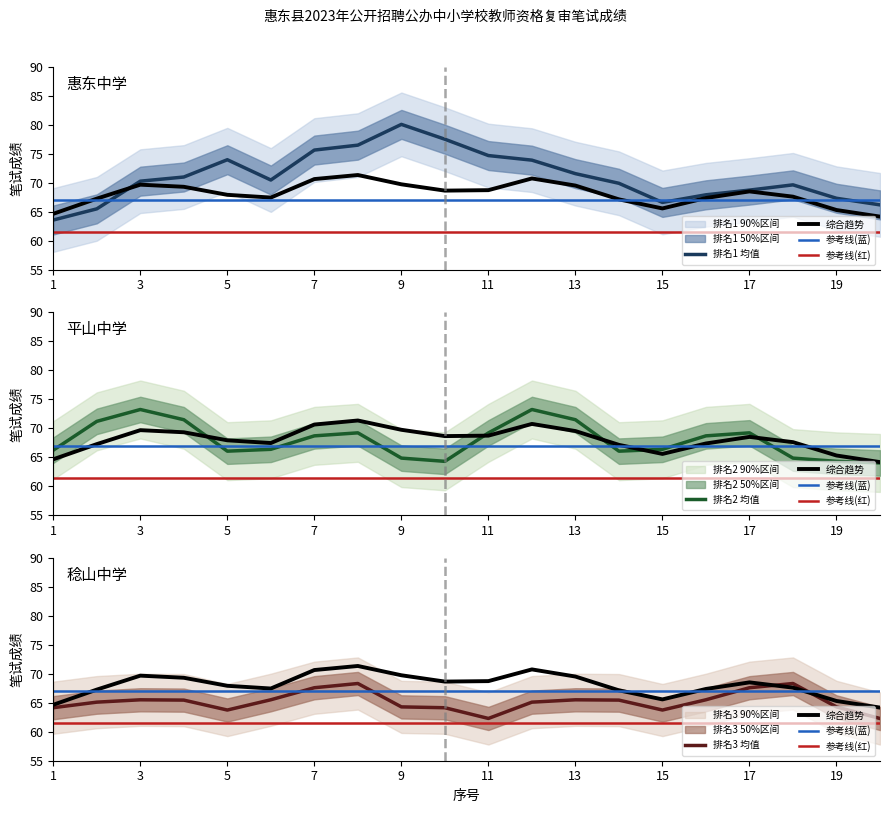

True or false: 笔试成绩_高分组 has more than 1 points higher than both neighbors.

True